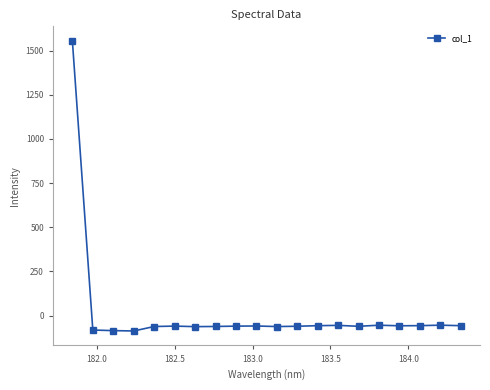

What is the average value?

18.0